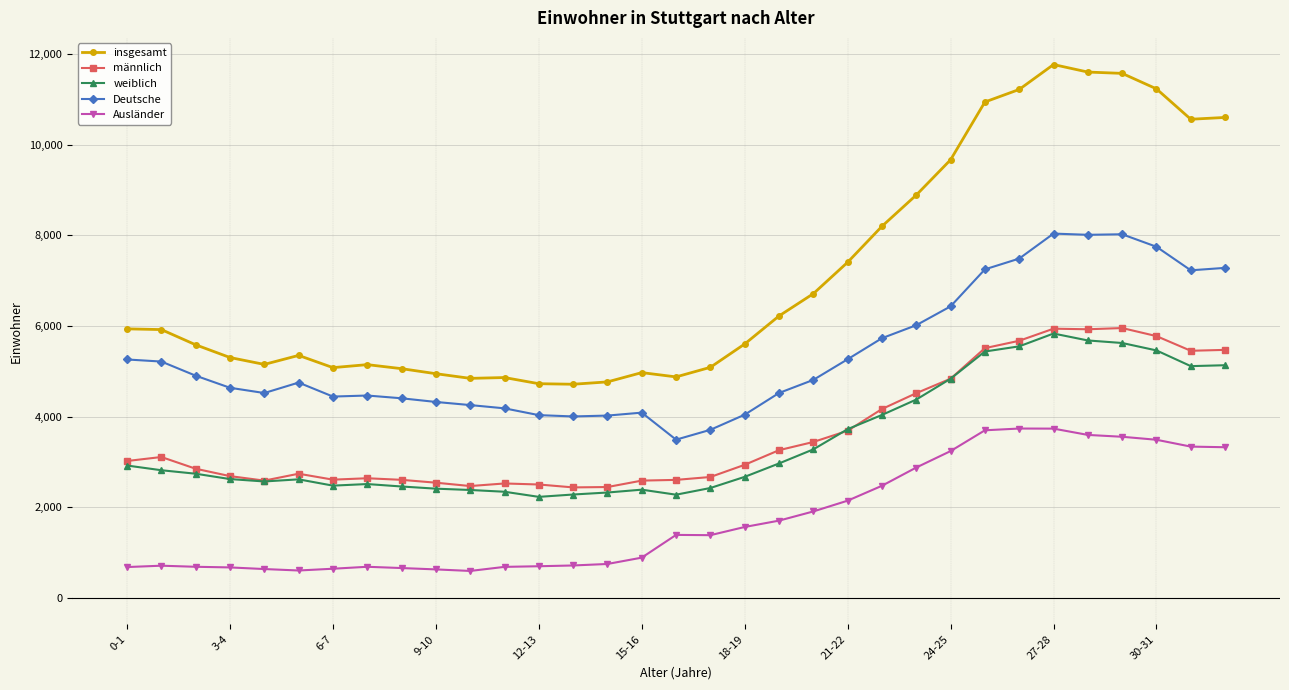

What is the value of the Ausländer point at the 9th from the left?

654